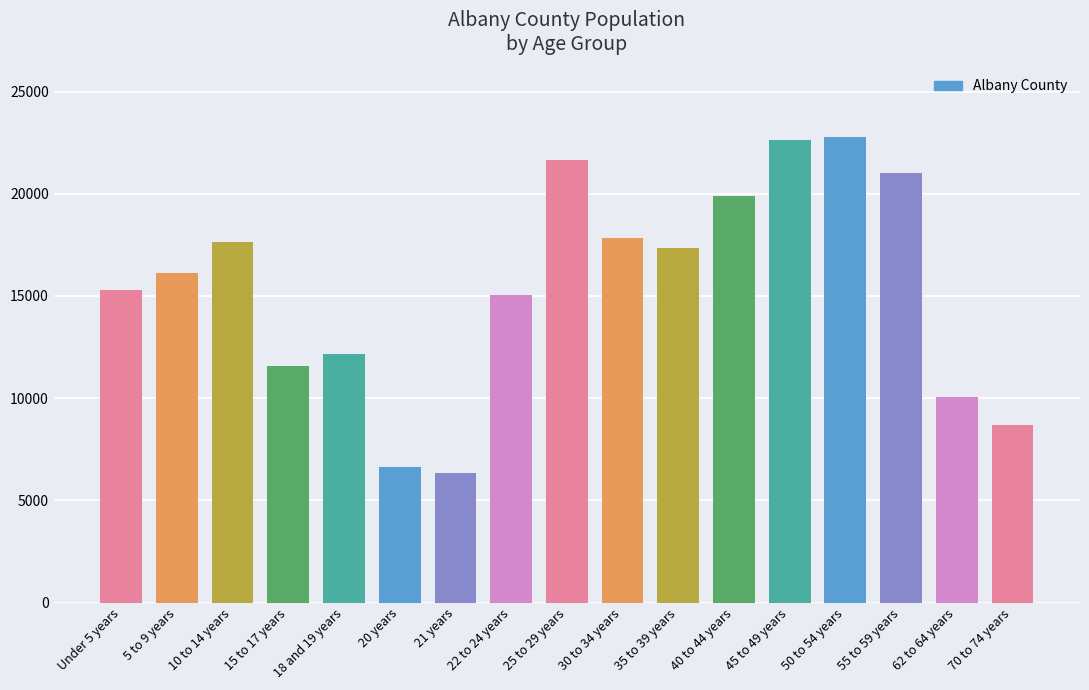

Reading left to right, transcribe all the data shown in this chart.

15286	16131	17639	11575	12177	6633	6319	15065	21669	17853	17325	19893	22637	22788	21019	10079	8676